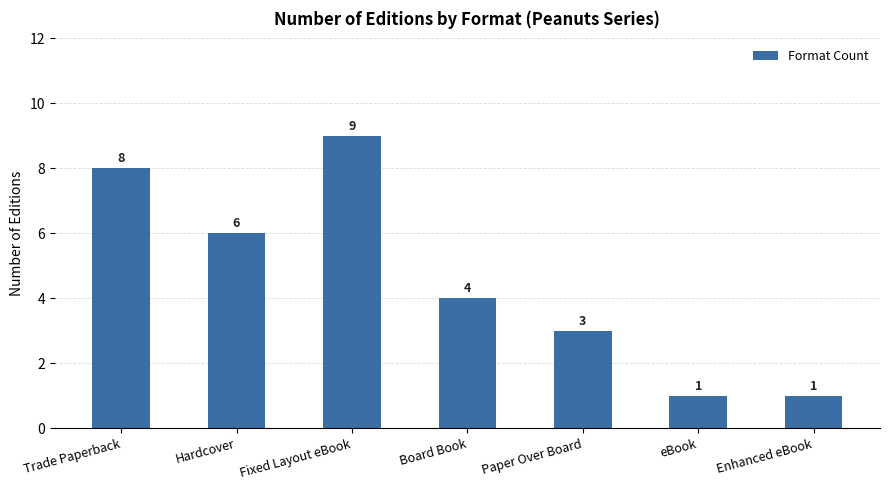

What is the change in value from Trade Paperback to Paper Over Board?

-5